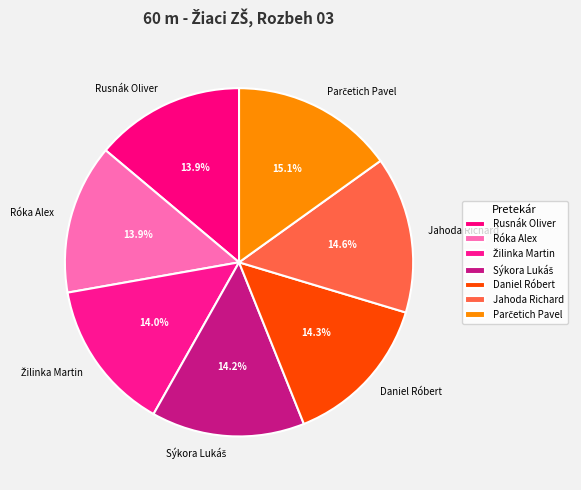

To the nearest percent, what is the difference between the largest and smallest slice percentages?

1%